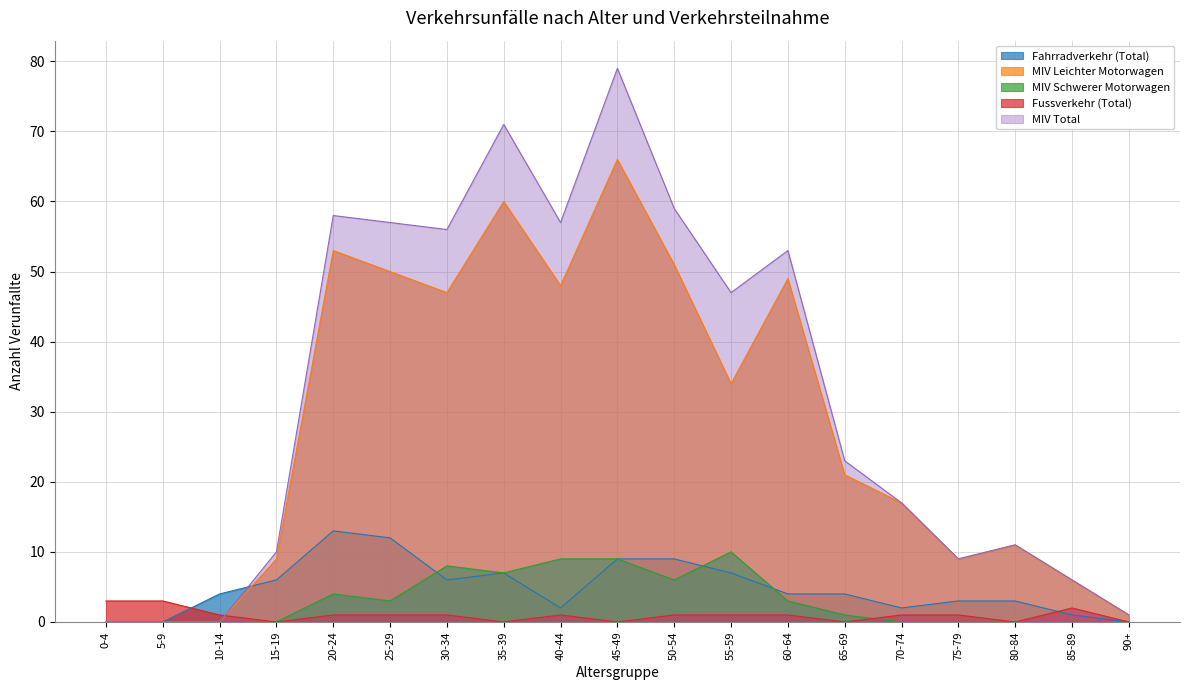

How many MIV Schwerer Motorwagen values are between 0 and 7?

15